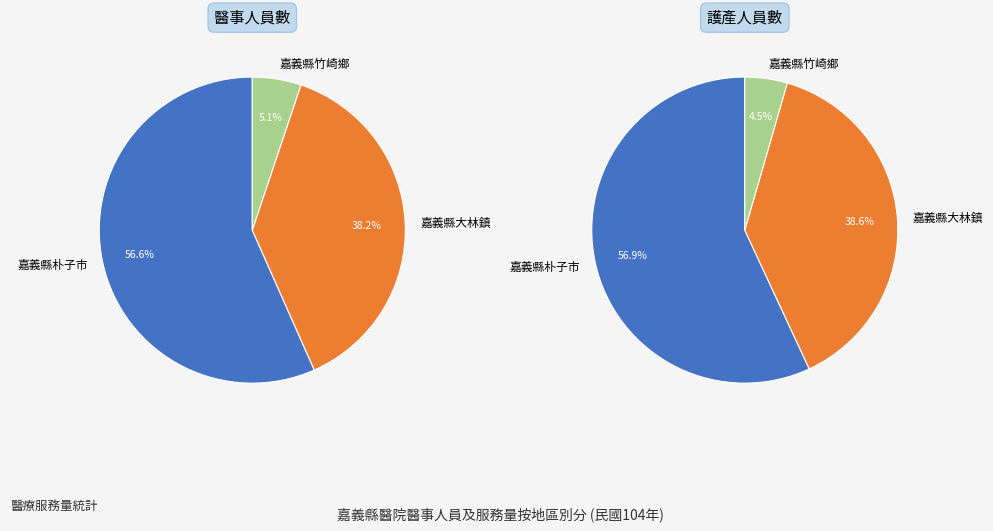

Which slice is the smallest?

嘉義縣竹崎鄉